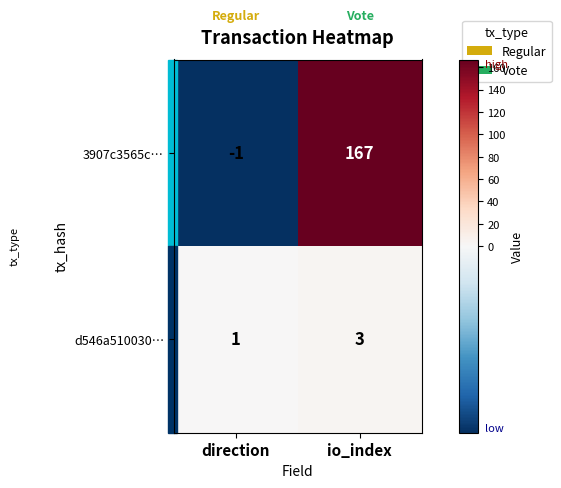

What is the difference between the highest and lowest values at direction?

2